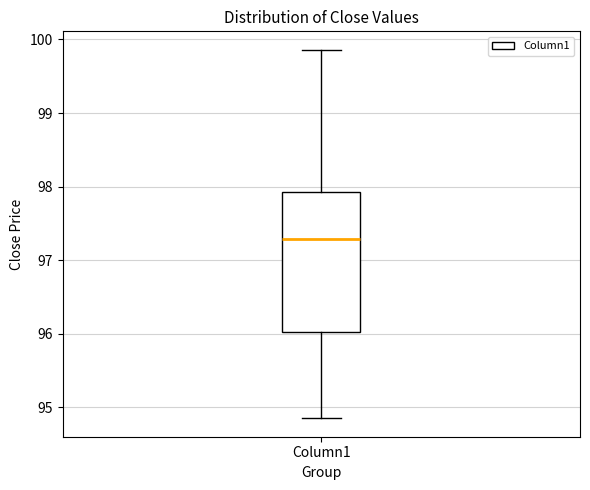

Read this box plot against the y-axis: the position of the median line, the range covered by the box, and the ends of both whiskers. The values are not printed on the chart, so give them approximately, as read against the axis.

median 97.3, box 96.0 to 97.9, whiskers 94.8 to 99.9